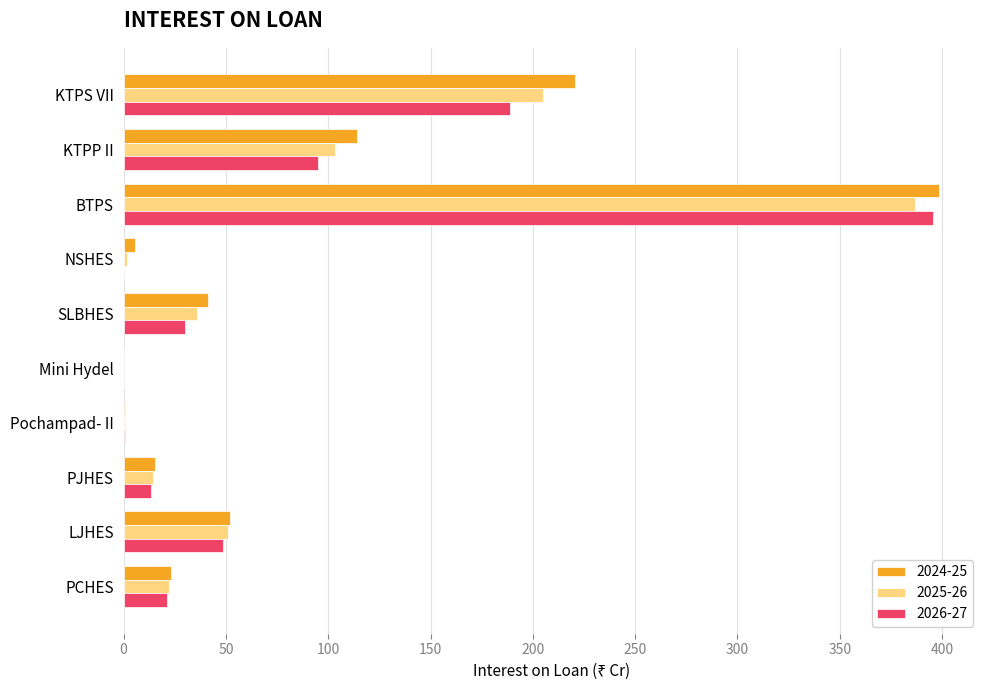

How many data points does each series have?

10